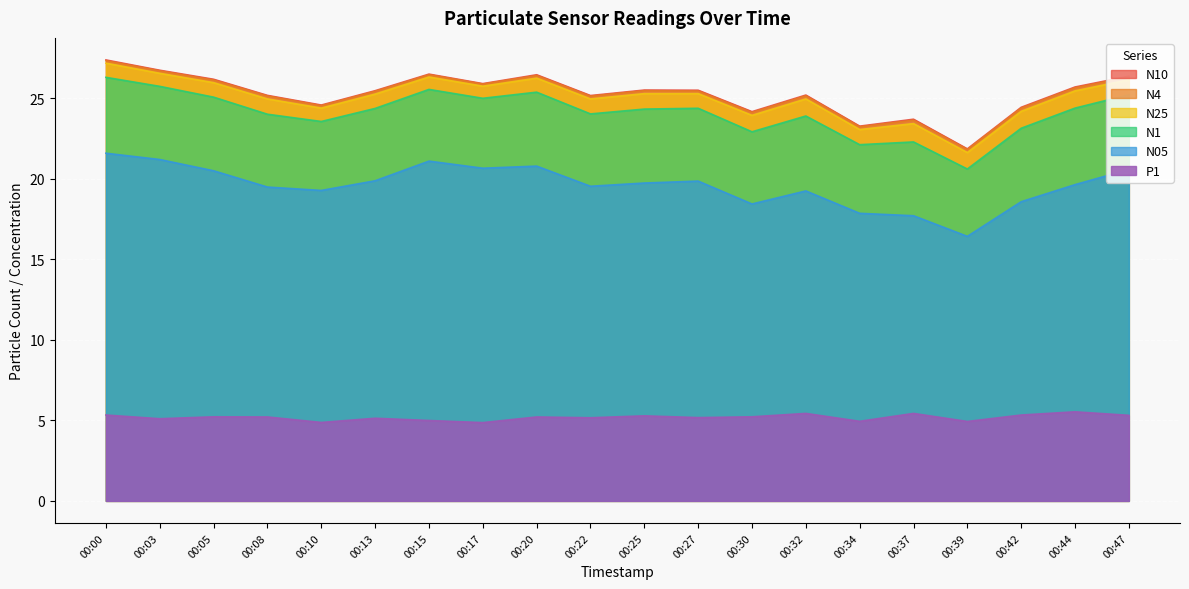

The N05 series shows 28.6 at 00:22. True or false?

False